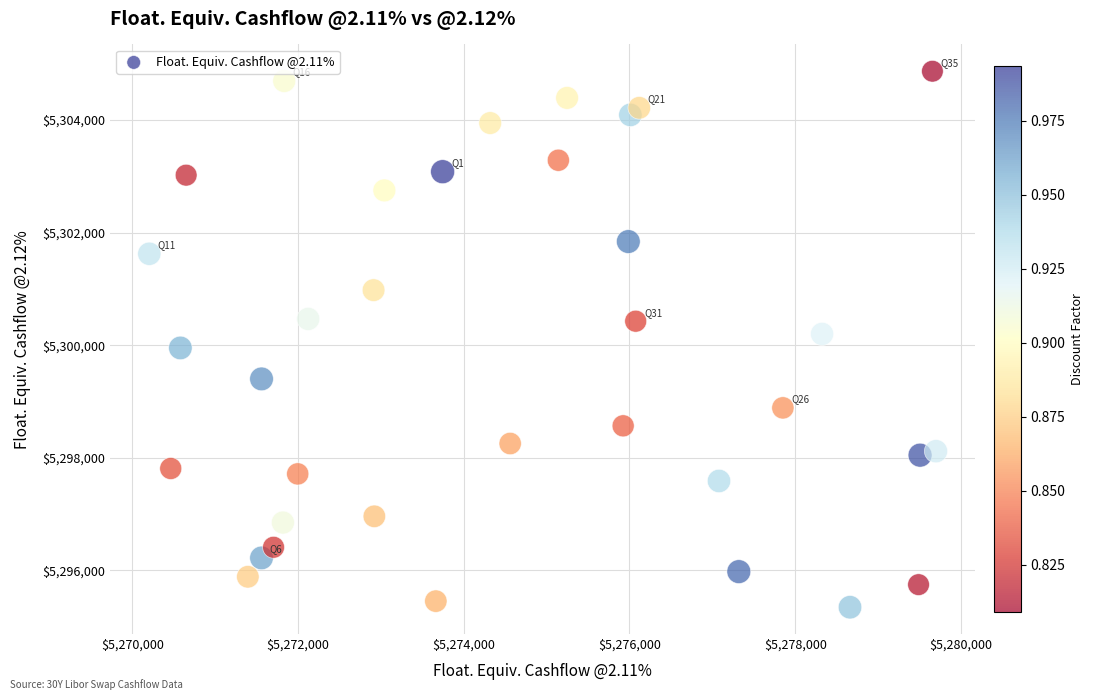

What is the range of Y values (max minus min)?

9525.0